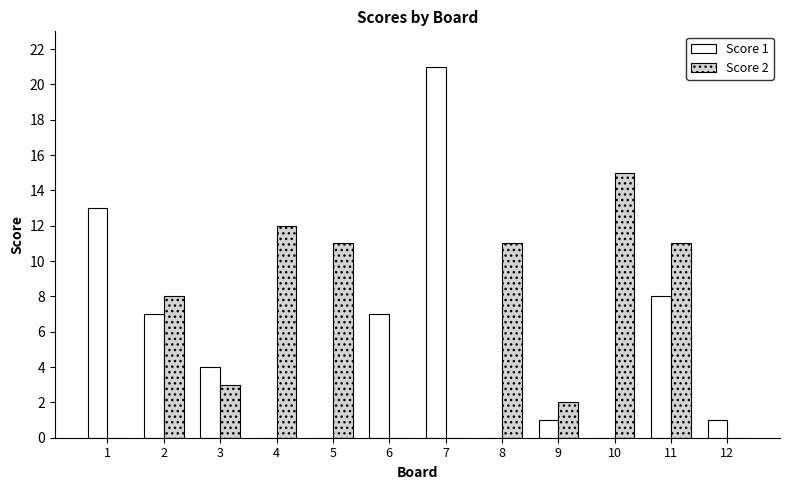

Which label corresponds to the largest value in the chart?

7